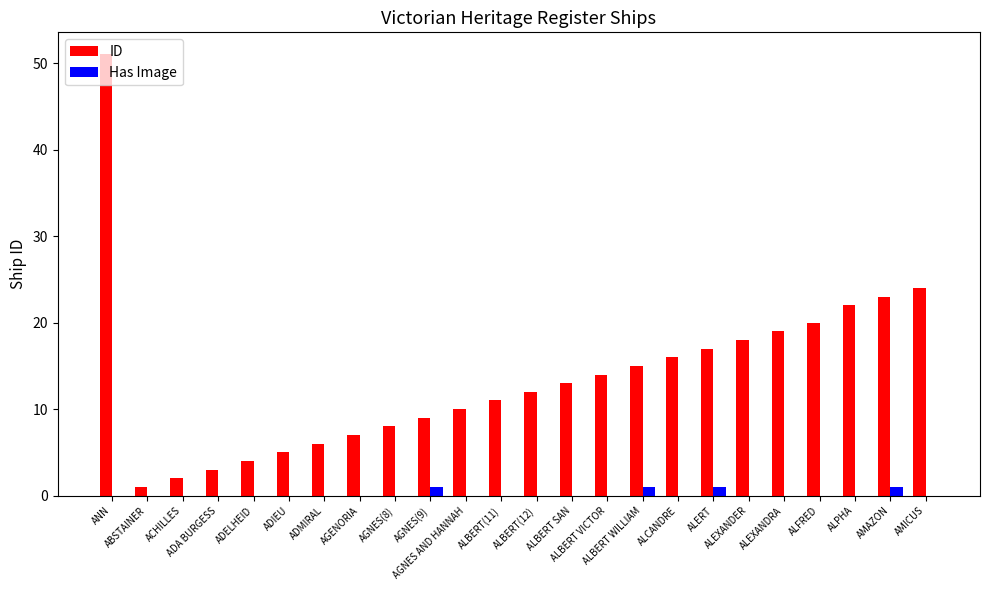

Is it true that Has Image equals 0 at ABSTAINER?

True